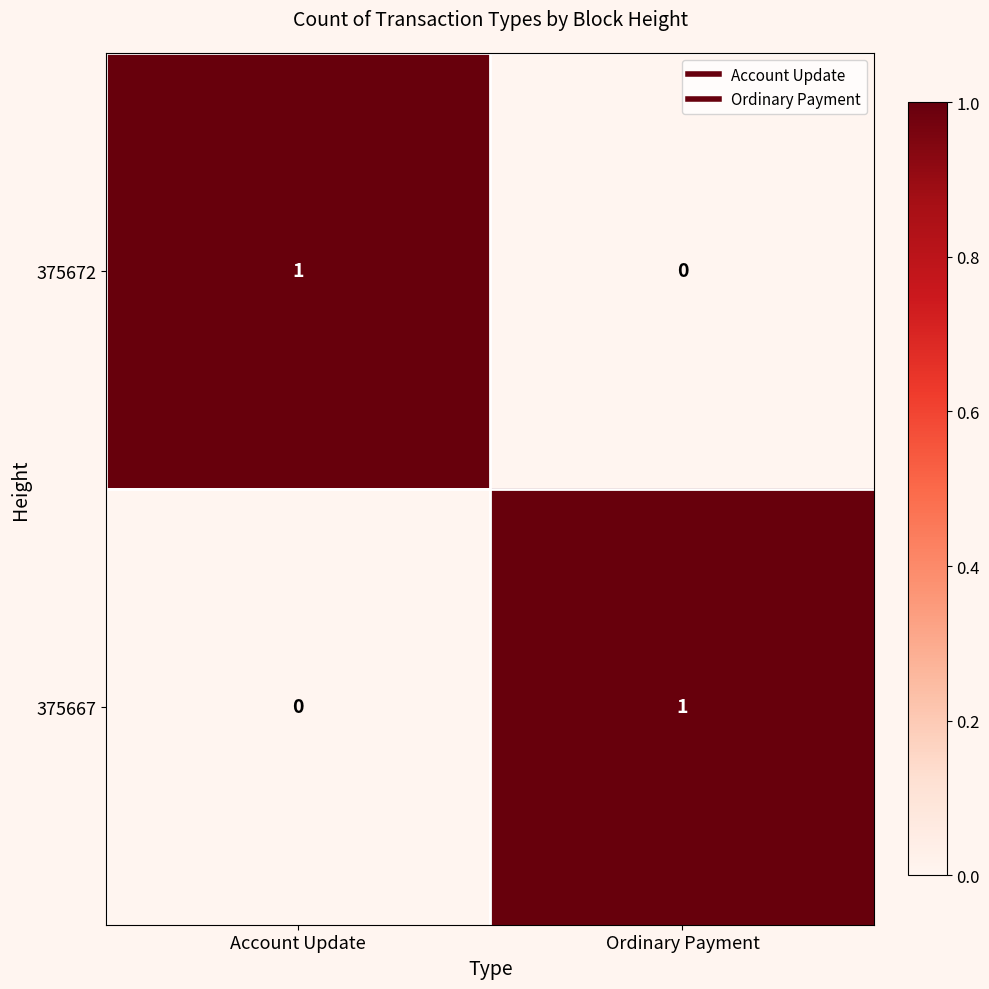

At which label is 375672 closest to 0?

Ordinary Payment